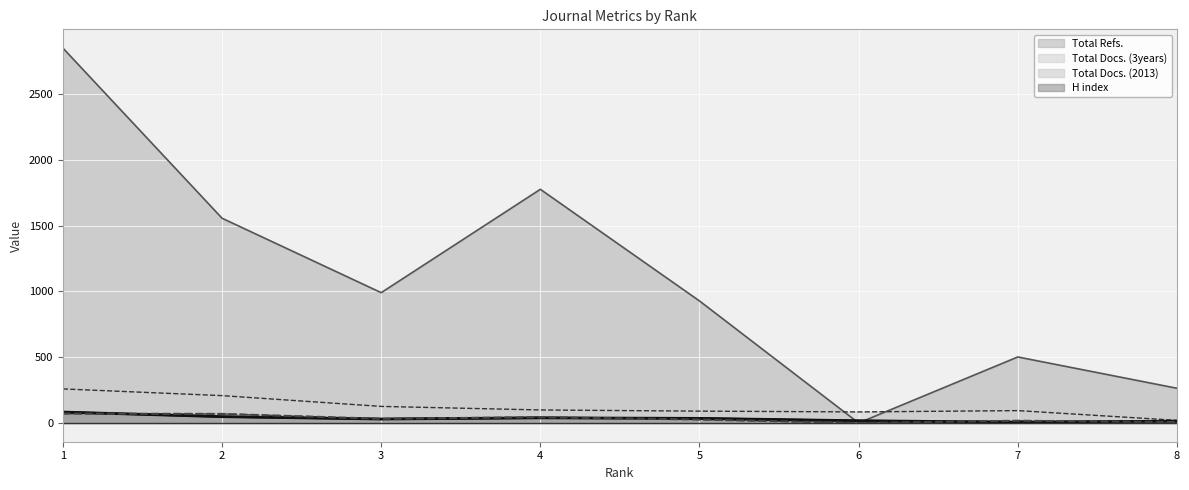

Is it true that Total Refs. equals 327 at 7?

False